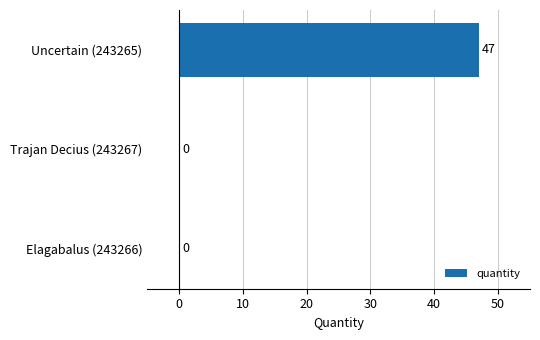

Which label corresponds to the largest value in the chart?

Uncertain (243265)